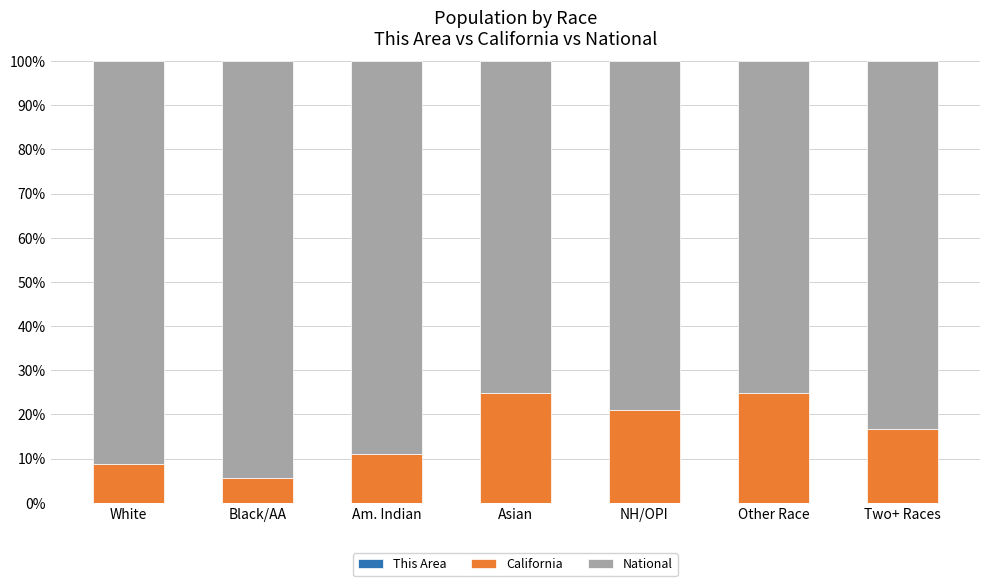

Are the bars grouped side by side (vs. stacked)?

No